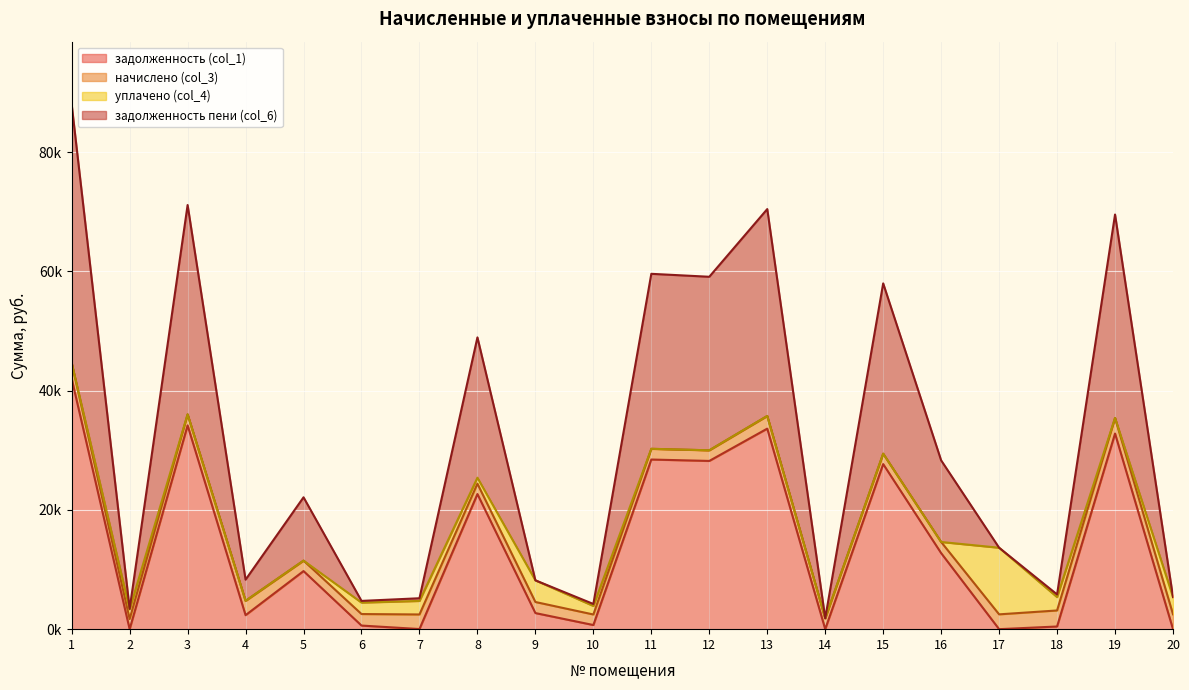

In задолженность пени (col_6), how many points are lower than both neighbors (excluding endpoints)?

7